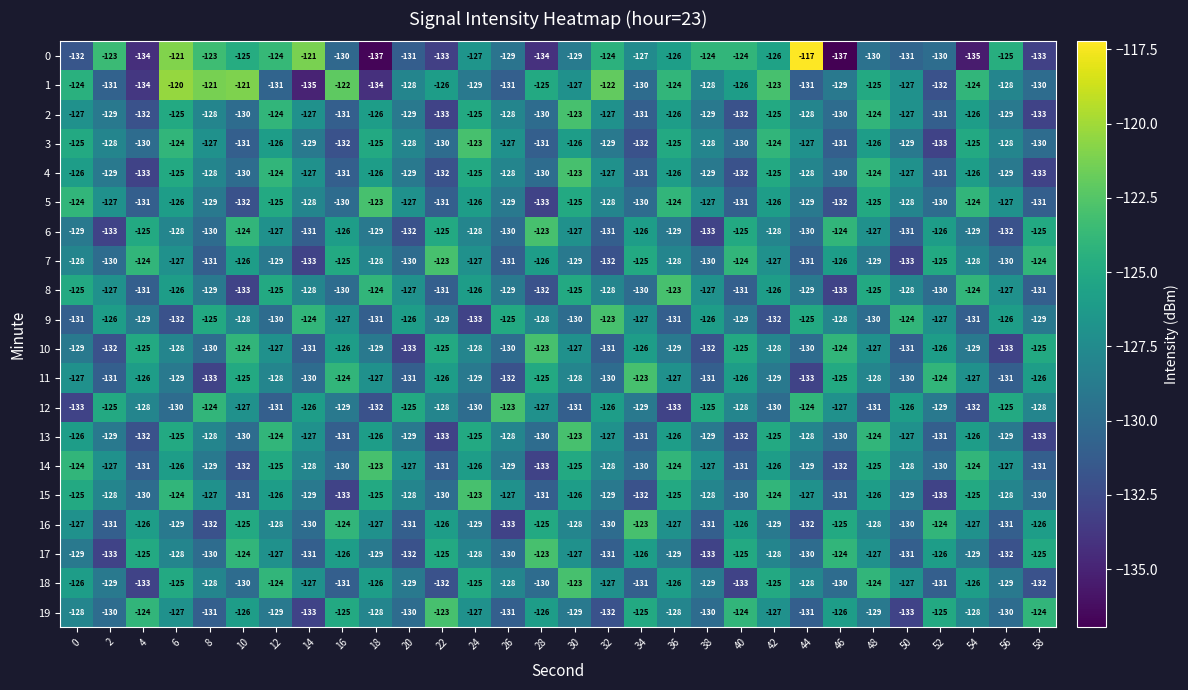

At which label does 0 reach its peak?

44